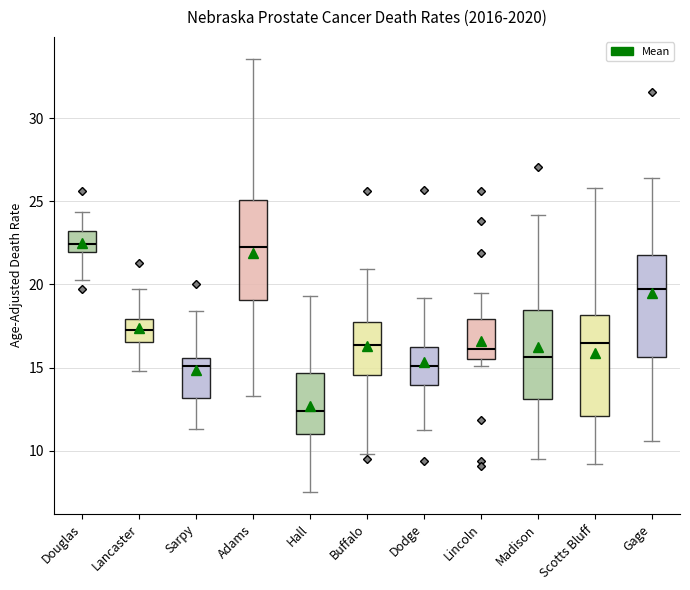

Reading left to right, read every box against the y-axis: the position of its median line, the range the box covers, and the ends of its whiskers. The values are not printed on the chart, so give them approximately, as read against the axis.

Douglas: median 22.5, box 22.0 to 23.0, whiskers 20.0 to 24.5
Lancaster: median 17.5, box 16.5 to 18.0, whiskers 15.0 to 19.5
Sarpy: median 15.0, box 13.0 to 15.5, whiskers 11.5 to 18.5
Adams: median 22.5, box 19.0 to 25.0, whiskers 13.5 to 33.5
Hall: median 12.5, box 11.0 to 14.5, whiskers 7.5 to 19.5
Buffalo: median 16.5, box 14.5 to 17.5, whiskers 10.0 to 21.0
Dodge: median 15.0, box 14.0 to 16.0, whiskers 11.0 to 19.0
Lincoln: median 16.0, box 15.5 to 18.0, whiskers 15.0 to 19.5
Madison: median 15.5, box 13.0 to 18.5, whiskers 9.5 to 24.0
Scotts Bluff: median 16.5, box 12.0 to 18.0, whiskers 9.0 to 26.0
Gage: median 19.5, box 15.5 to 22.0, whiskers 10.5 to 26.5